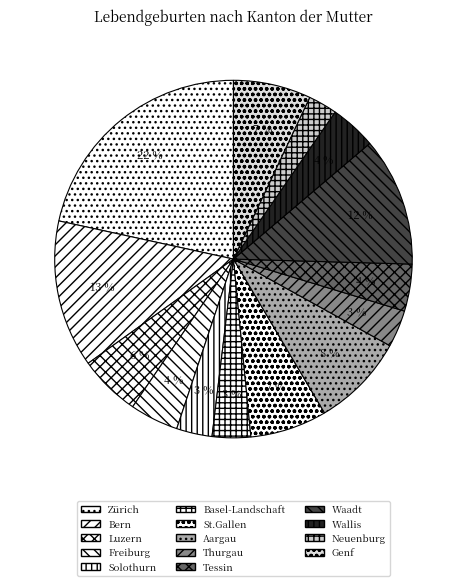

Which has a higher value, St.Gallen or Basel-Landschaft?

St.Gallen